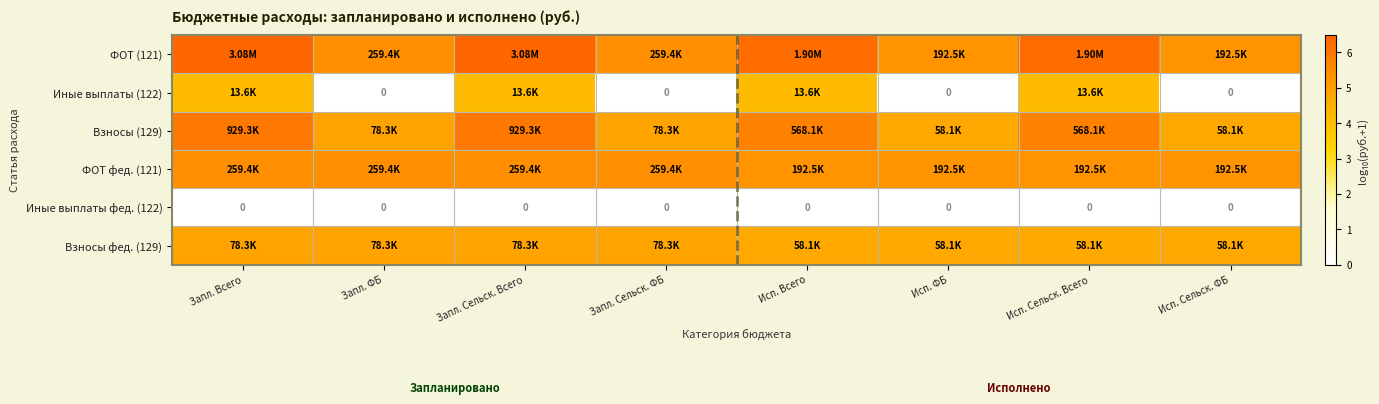

Which series has the largest total across all categories?

ФОТ (121)